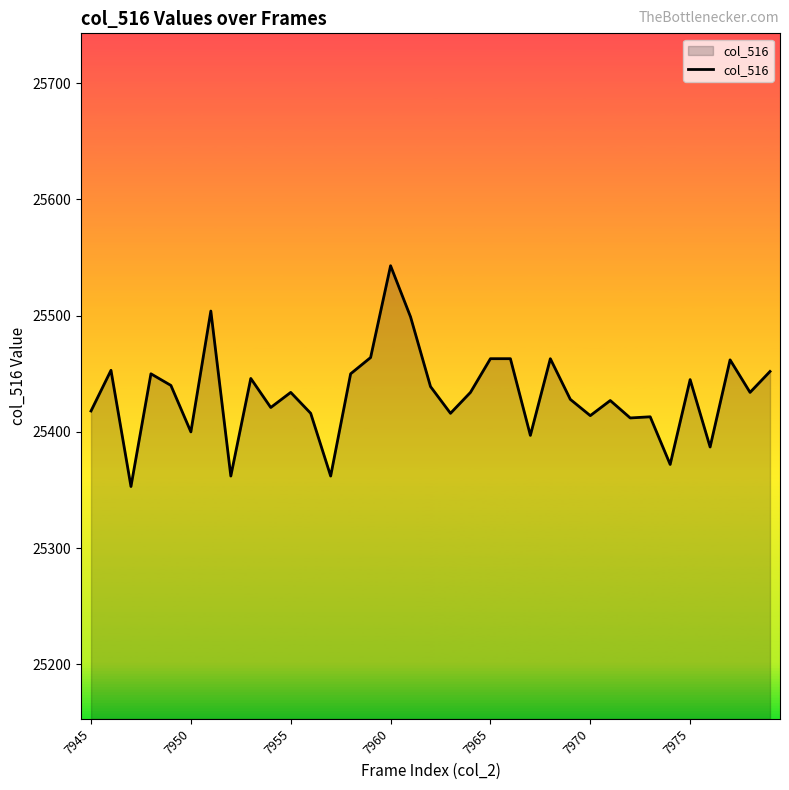

What is the minimum value shown in the chart?

25353